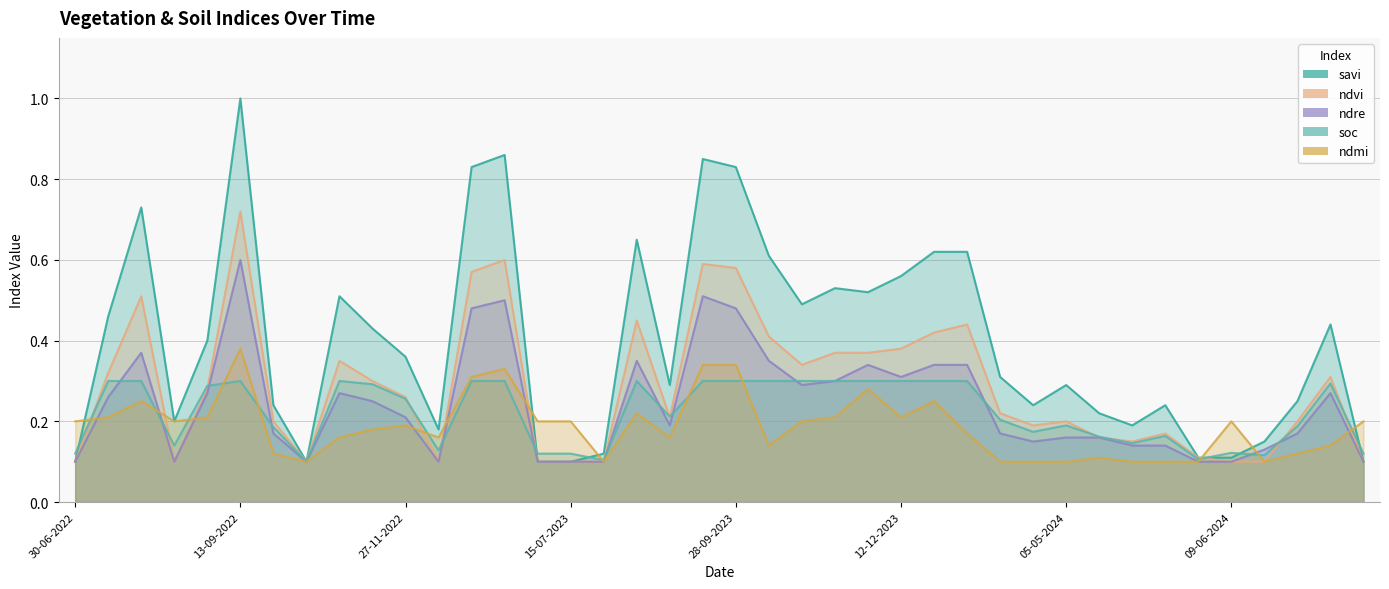

Does the chart have visible grid lines?

Yes